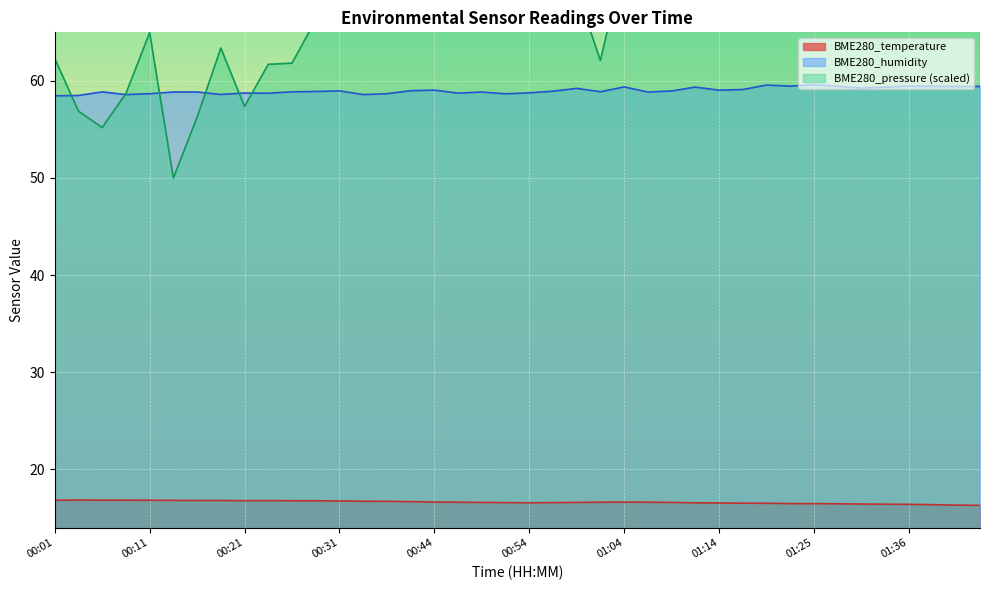

At which category is the sum across all series the highest?

00:39